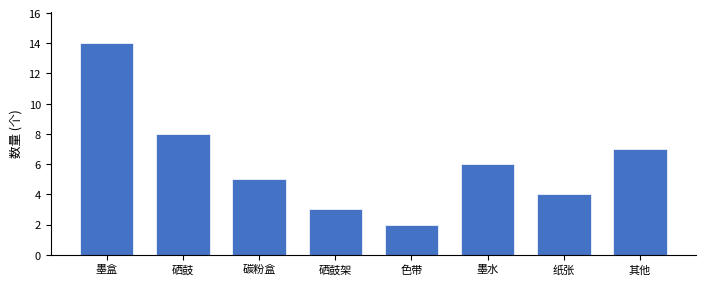

Reading left to right, transcribe all the data shown in this chart.

14	8	5	3	2	6	4	7